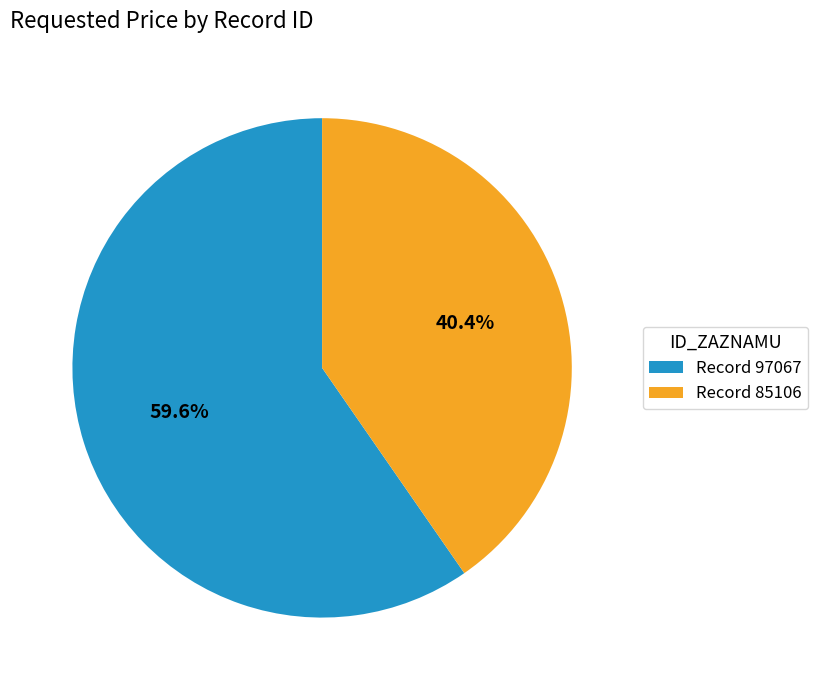

Is the sum of Record 85106 and Record 97067 greater than half?

Yes